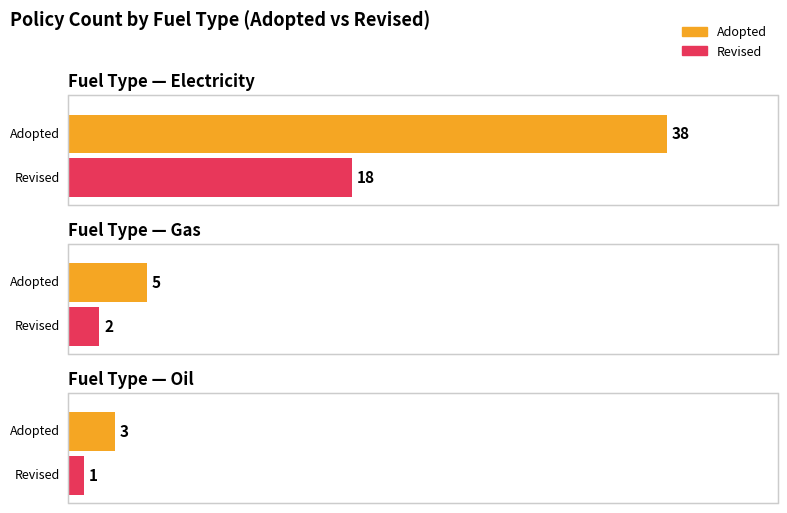

Rank the series at 11 from highest to lowest value.

Adopted, Revised